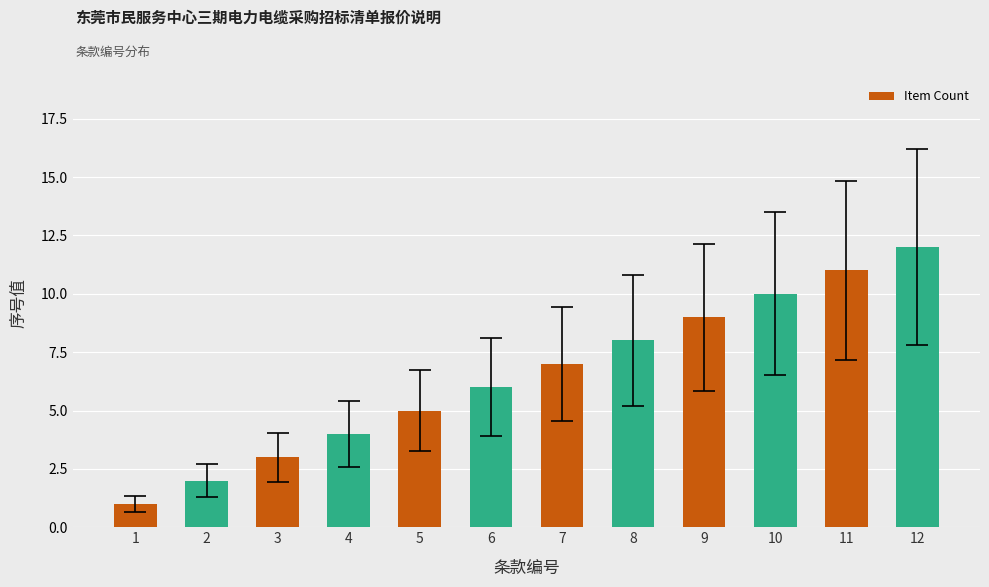

Are the bars horizontal?

No